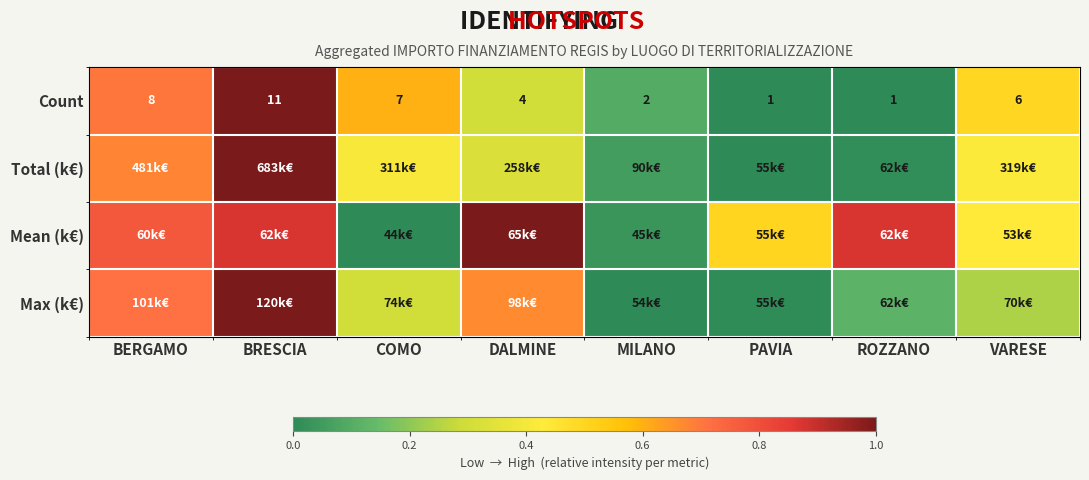

True or false: Mean (k€) has a value of 0.1 at MILANO.

False